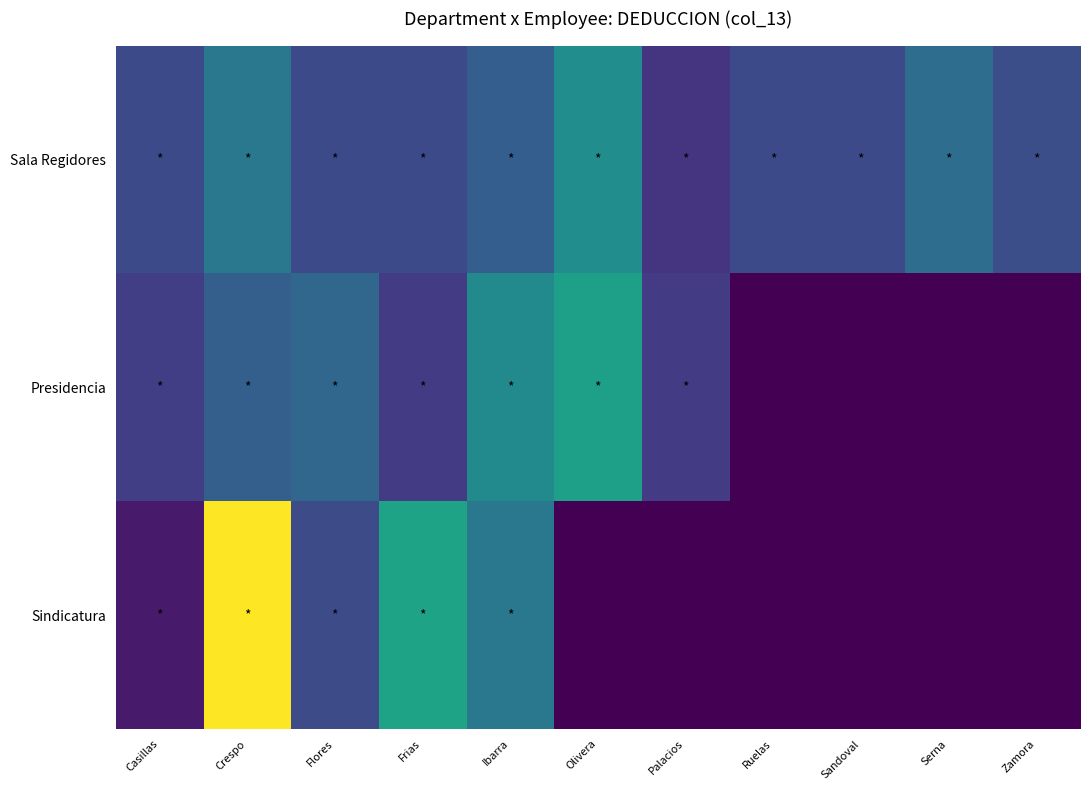

Reading left to right, transcribe all the data shown in this chart.

Sala Regidores: Casillas=2520.8	Crespo=4520.8	Flores=2520.8	Frias=2520.8	Ibarra=3372.4	Olivera=5520.8	Palacios=1746.7	Ruelas=2520.8	Sandoval=2520.8	Serna=4020.8	Zamora=2720.8
Presidencia: Casillas=2104.6	Crespo=3429.4	Flores=3704.5	Frias=2004.3	Ibarra=5350.5	Olivera=6351.1	Palacios=2004.3	Ruelas=0.0	Sandoval=0.0	Serna=0.0	Zamora=0.0
Sindicatura: Casillas=834.3	Crespo=11262.3	Flores=2593.9	Frias=6524.2	Ibarra=4524.2	Olivera=0.0	Palacios=0.0	Ruelas=0.0	Sandoval=0.0	Serna=0.0	Zamora=0.0